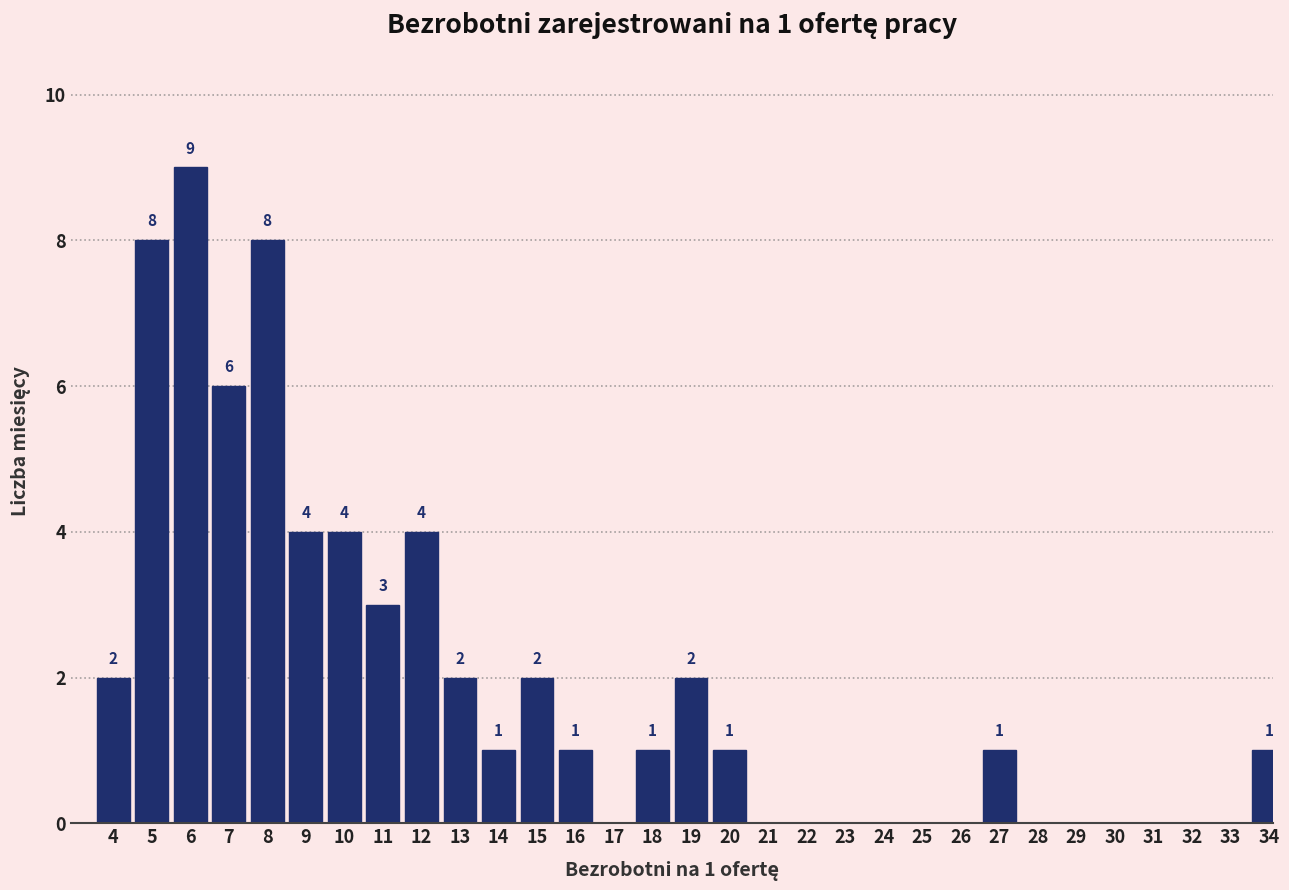

Reading left to right, what are all the values shown in this chart?

4=2	5=8	6=9	7=6	8=8	9=4	10=4	11=3	12=4	13=2	14=1	15=2	16=1	17=0	18=1	19=2	20=1	21=0	22=0	23=0	24=0	25=0	26=0	27=1	28=0	29=0	30=0	31=0	32=0	33=0	34=1